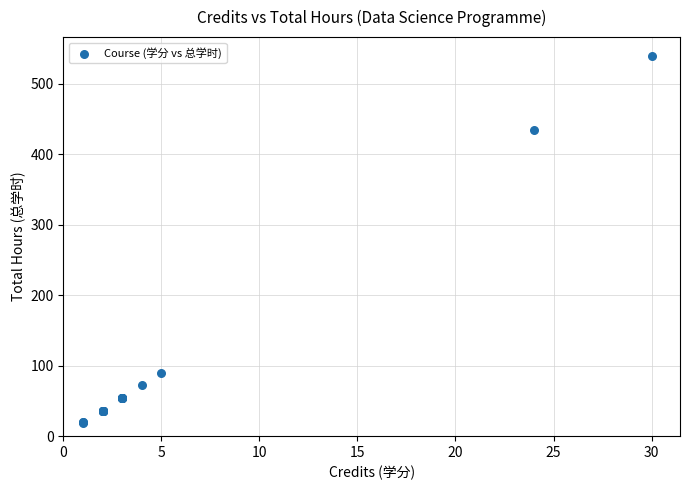

What Y value in the scatter plot is closest to 279?

434